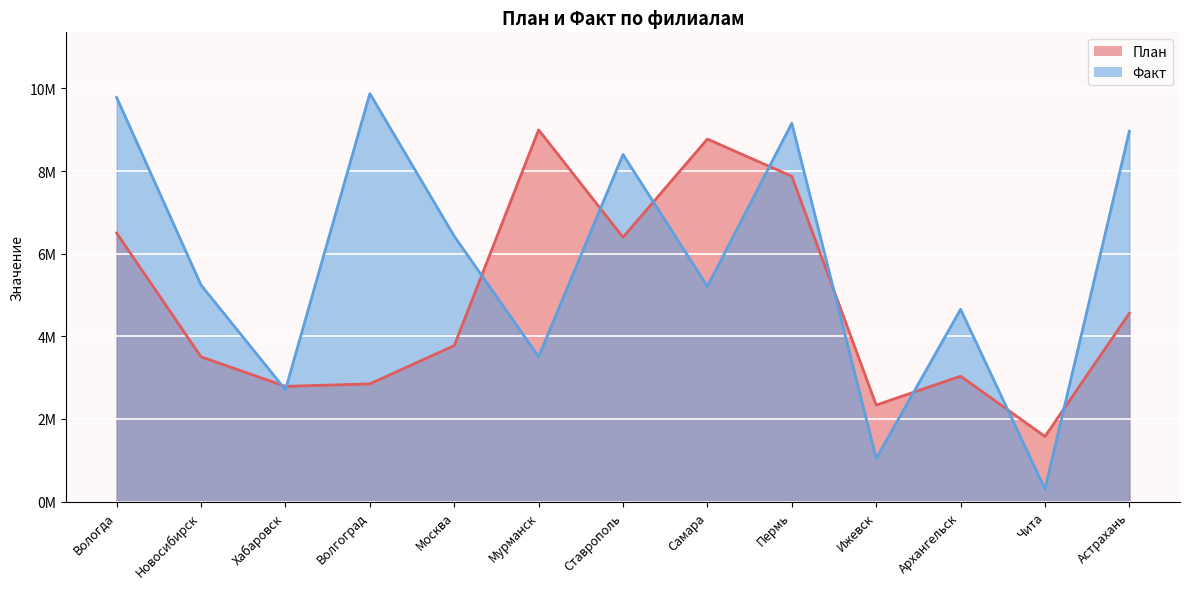

Between Ижевск and Ставрополь, which is larger?

Ставрополь